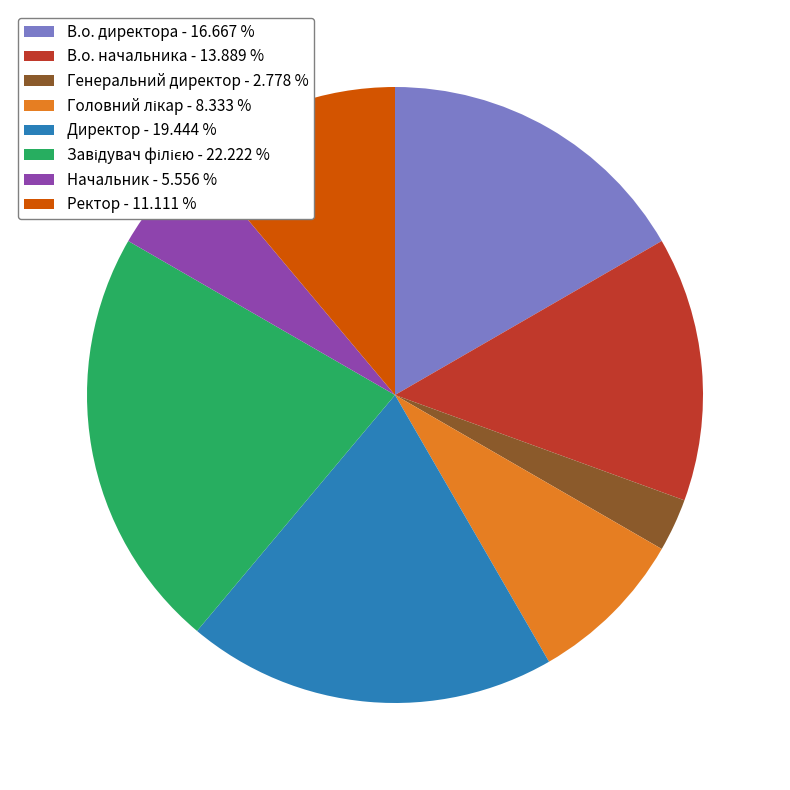

Which has a higher value, В.о. начальника - 13.889 % or Генеральний директор - 2.778 %?

В.о. начальника - 13.889 %